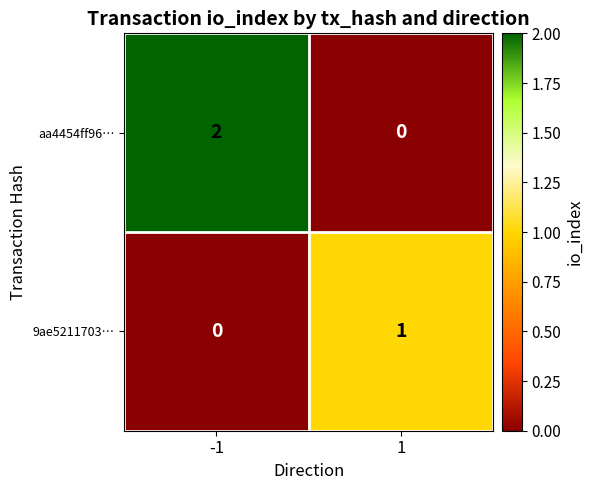

List the series in order of their overall mean, lowest first.

9ae5211703…, aa4454ff96…